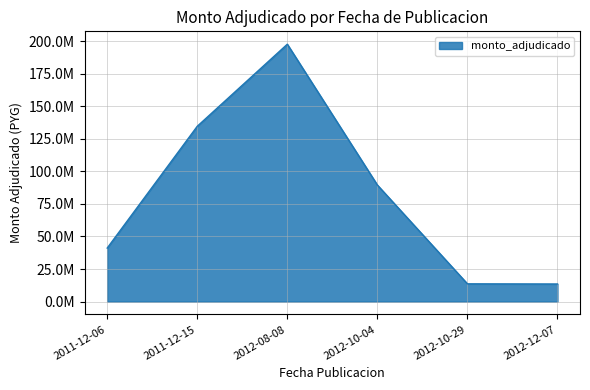

What is the ratio of the value at 2011-12-06 to the value at 2012-12-07?

3.0